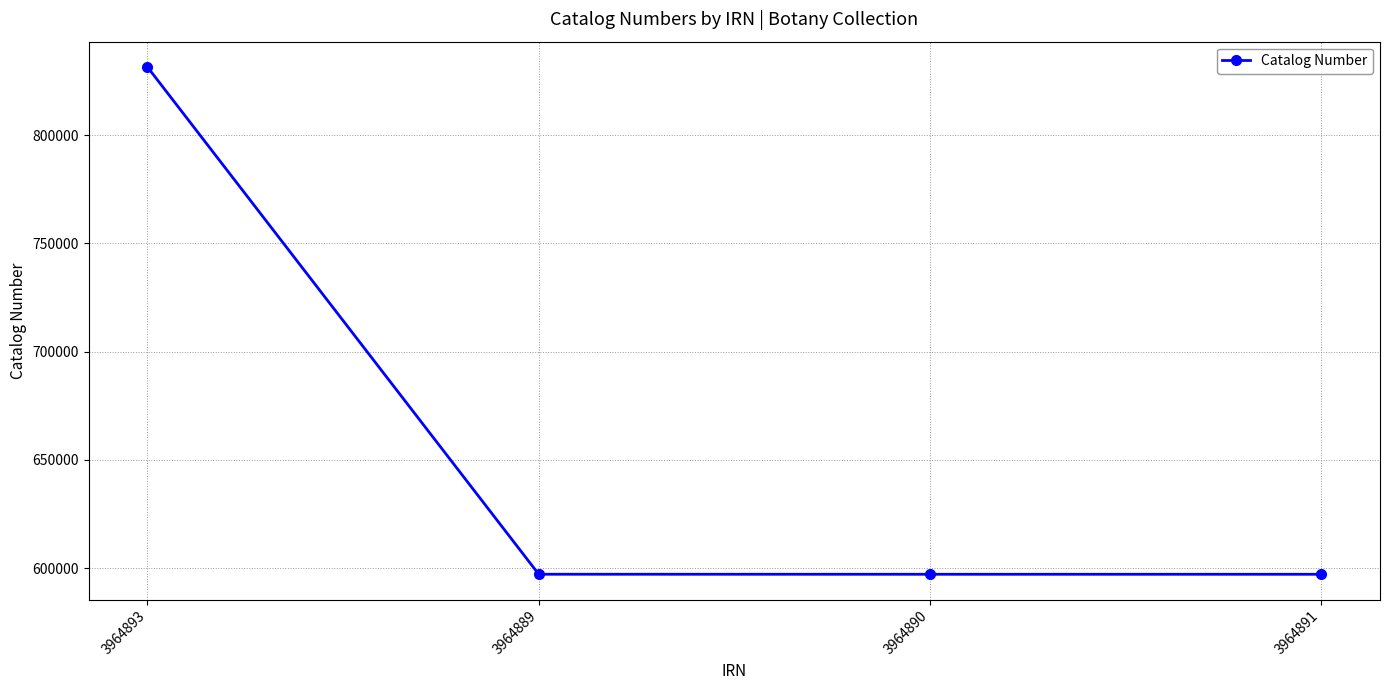

What value does the data have at 3964889?

597237